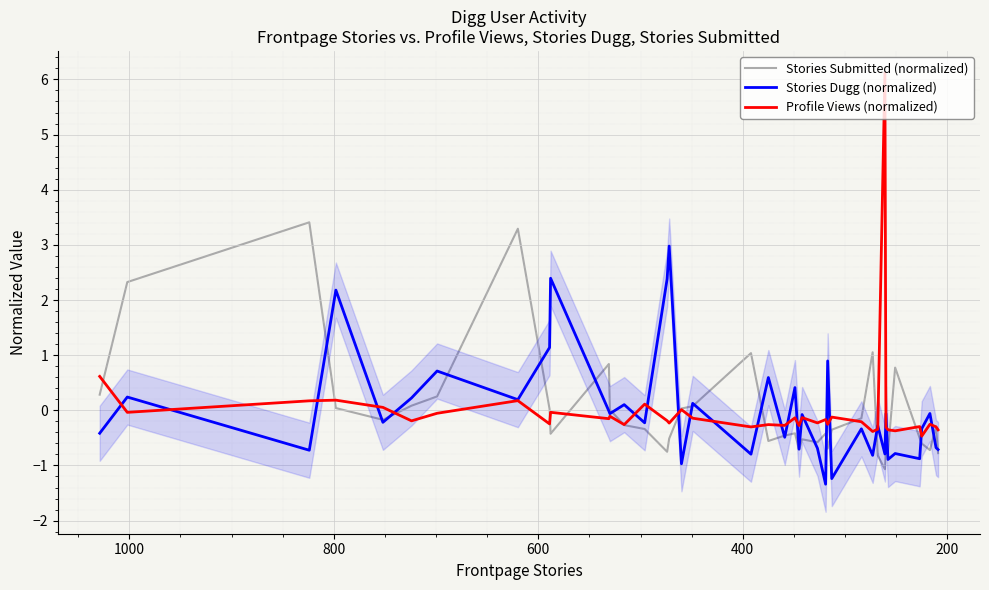

Is this an area chart (filled region under the line)?

No